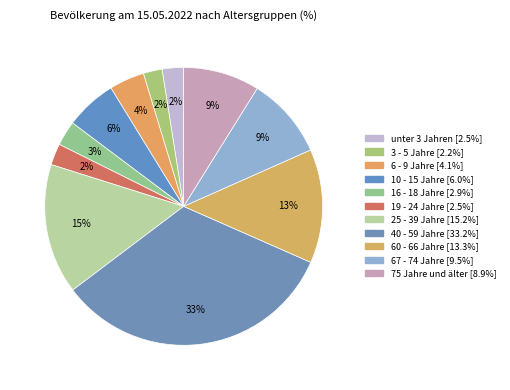

Which slice is the largest?

40 - 59 Jahre